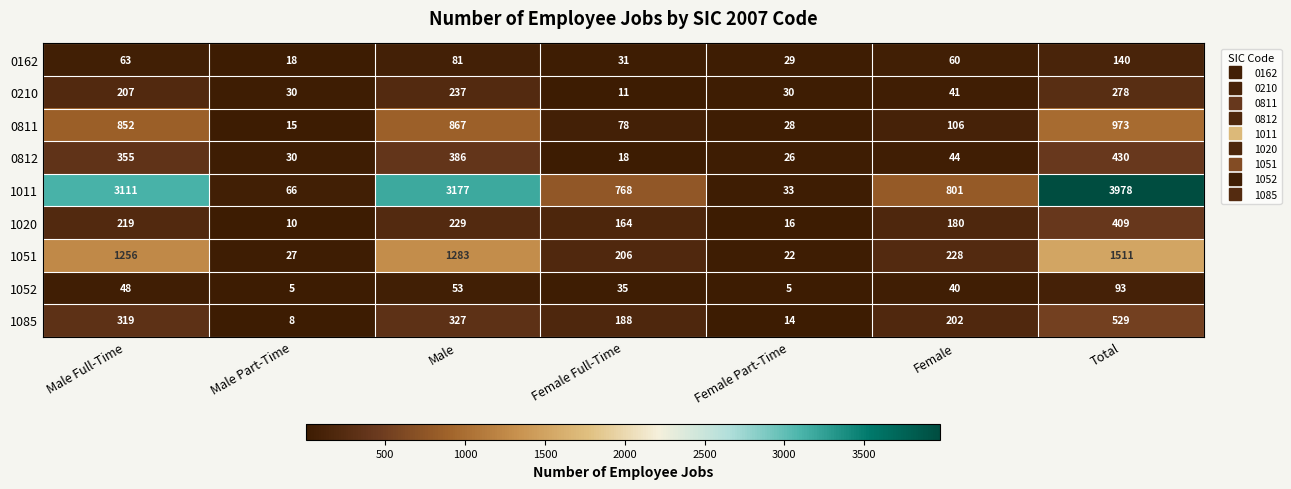

Which category has the highest value in the 1085 series?

Total